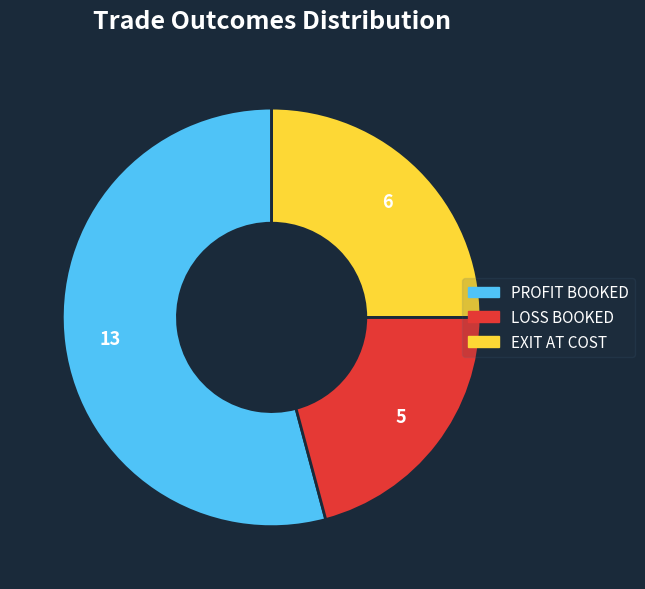

Which category has the biggest portion of the pie?

PROFIT BOOKED